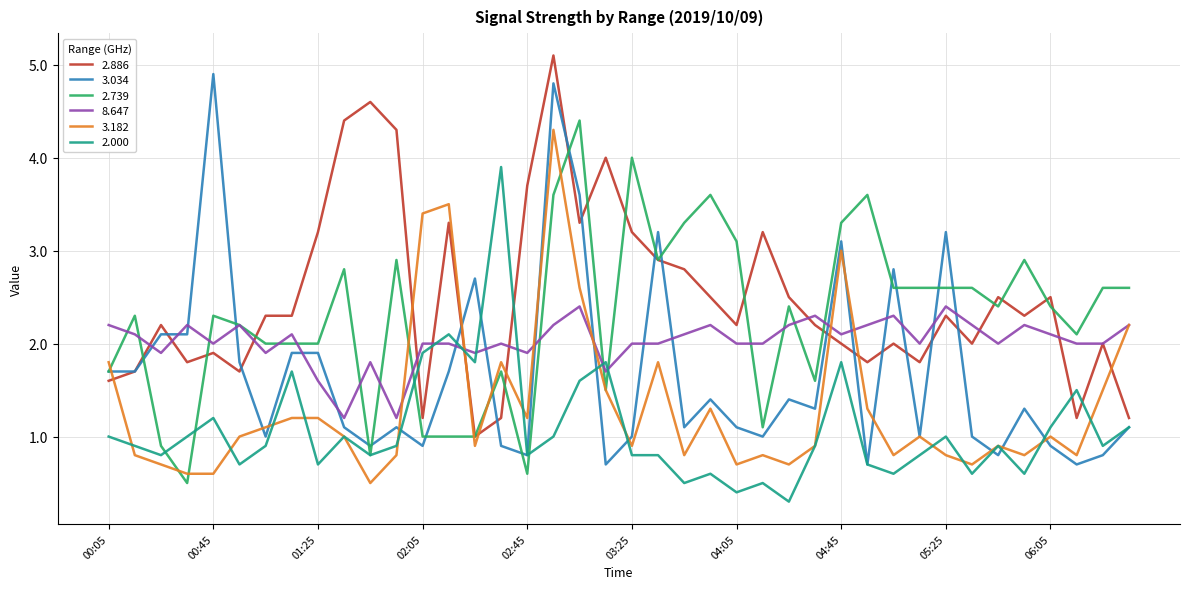

True or false: 8.647 and 3.034 intersect in this chart.

True